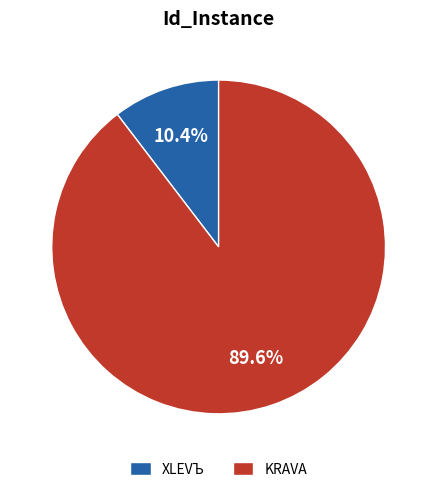

Approximately how many times larger is the value at KRAVA compared to XLEVЪ?

8.6